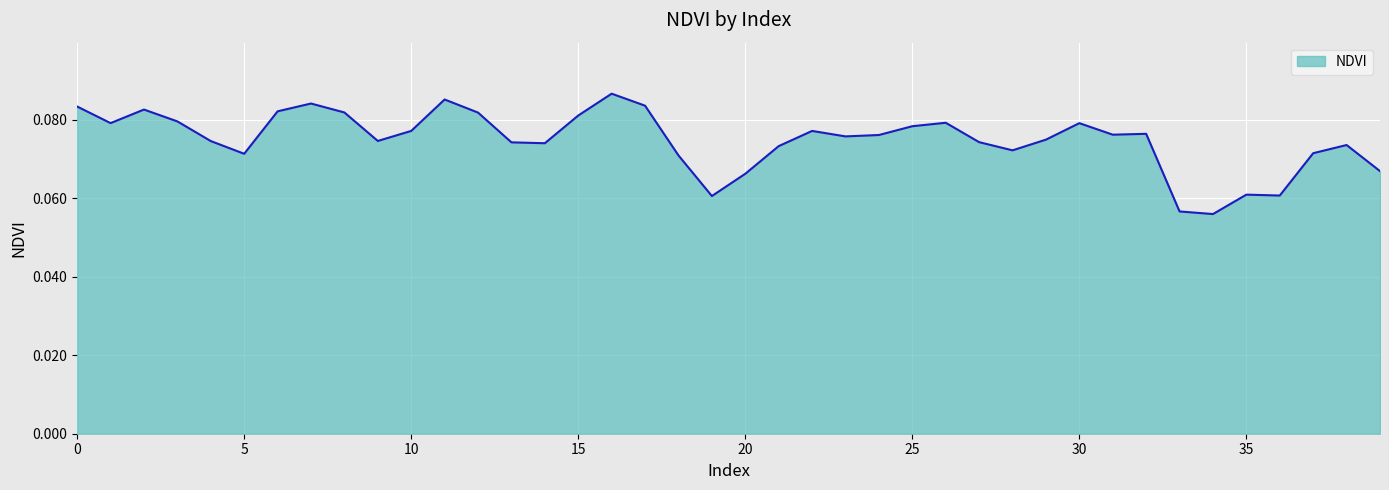

Reading left to right, transcribe all the data shown in this chart.

0.1	0.1	0.1	0.1	0.1	0.1	0.1	0.1	0.1	0.1	0.1	0.1	0.1	0.1	0.1	0.1	0.1	0.1	0.1	0.1	0.1	0.1	0.1	0.1	0.1	0.1	0.1	0.1	0.1	0.1	0.1	0.1	0.1	0.1	0.1	0.1	0.1	0.1	0.1	0.1